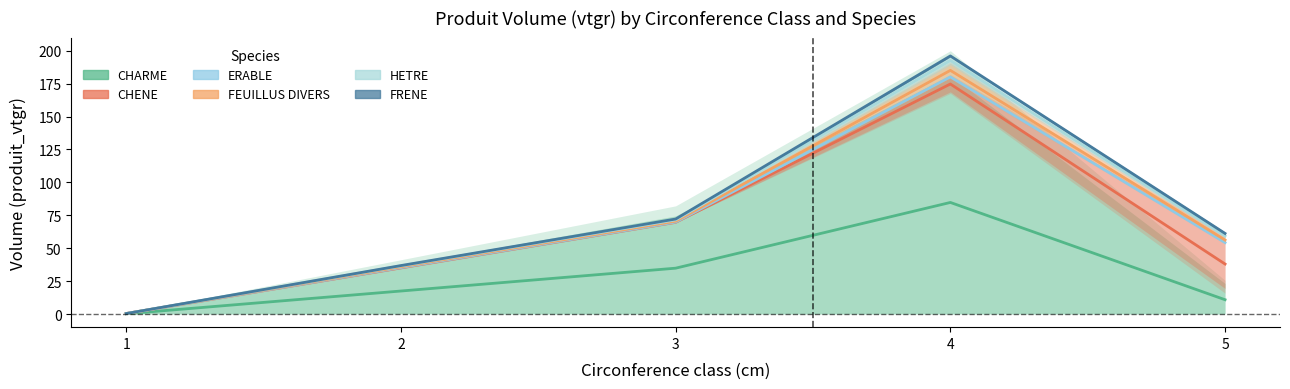

Which label corresponds to the smallest value in the chart?

1